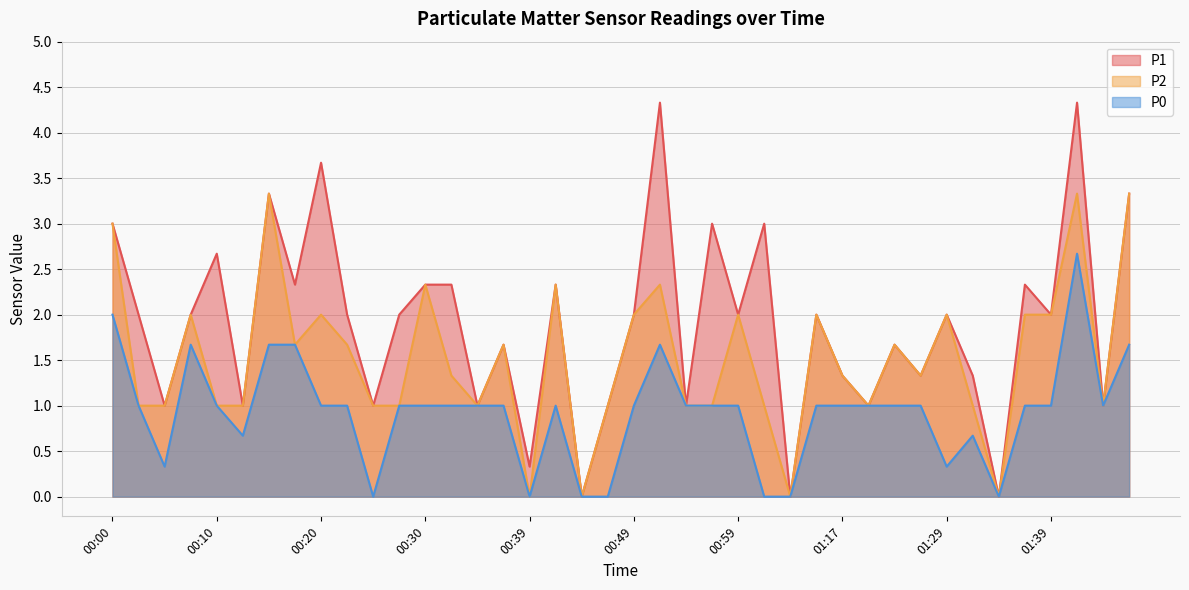

How many data points in P2 are above 1?

22